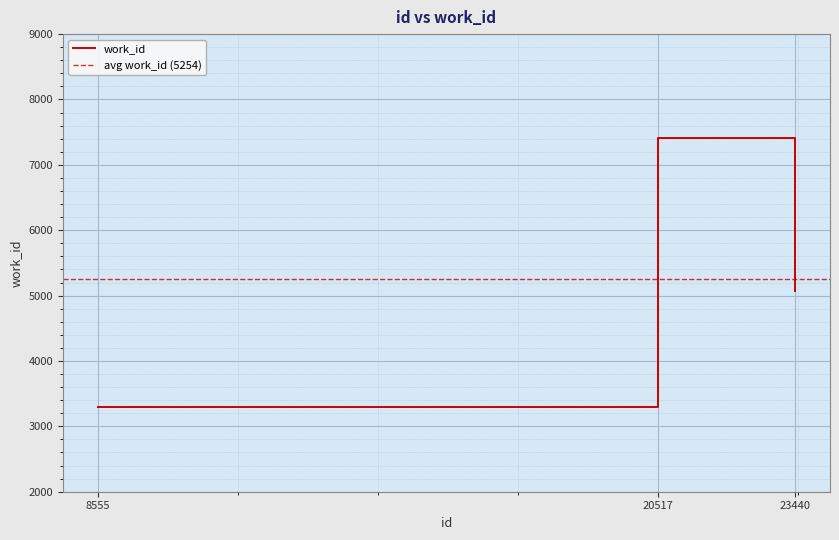

What is the average value?

5254